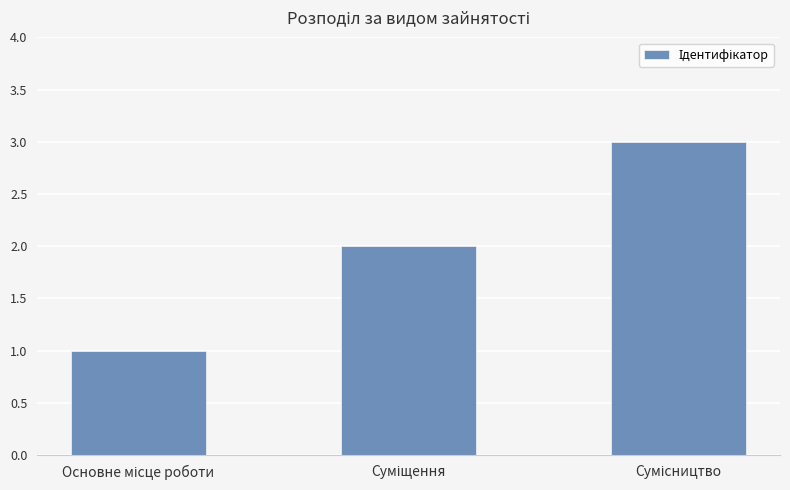

What is the sum of all values?

6